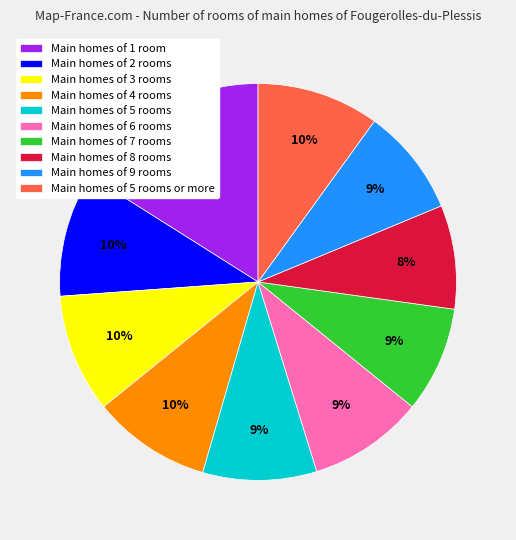

Which category has the biggest portion of the pie?

Main homes of 1 room